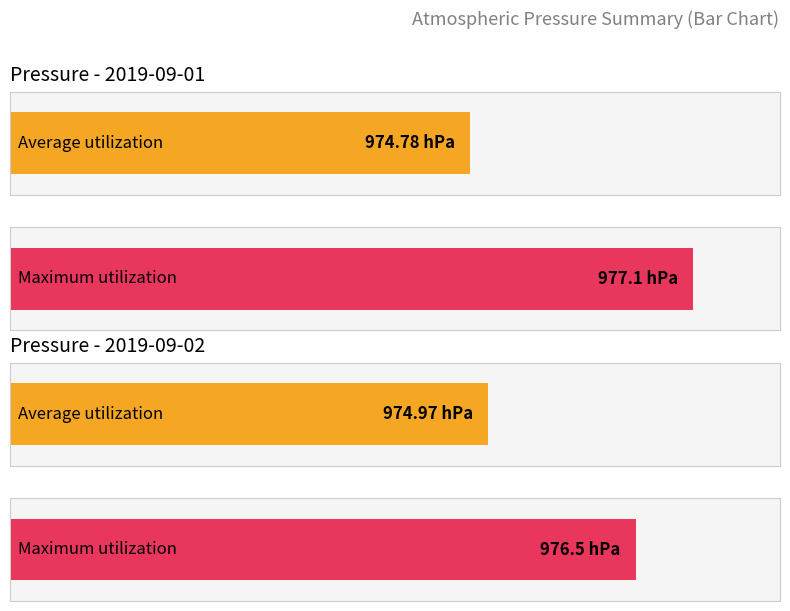

What are all the series names shown in the legend?

Average utilization, Maximum utilization